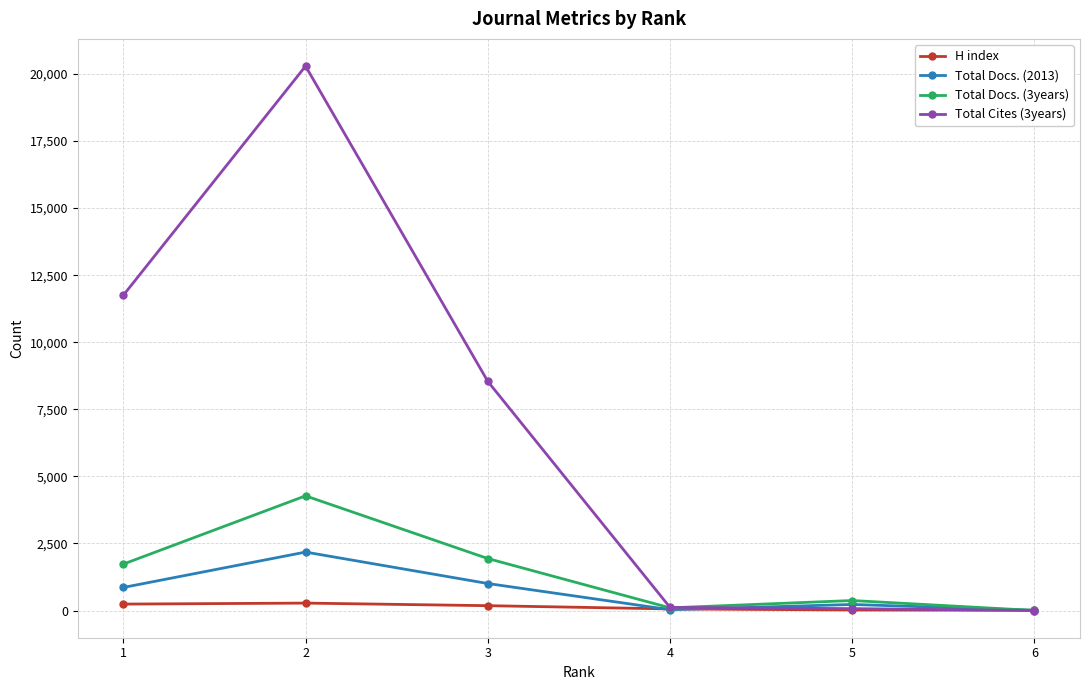

Rank the series by their maximum value, from lowest to highest.

H index, Total Docs. (2013), Total Docs. (3years), Total Cites (3years)